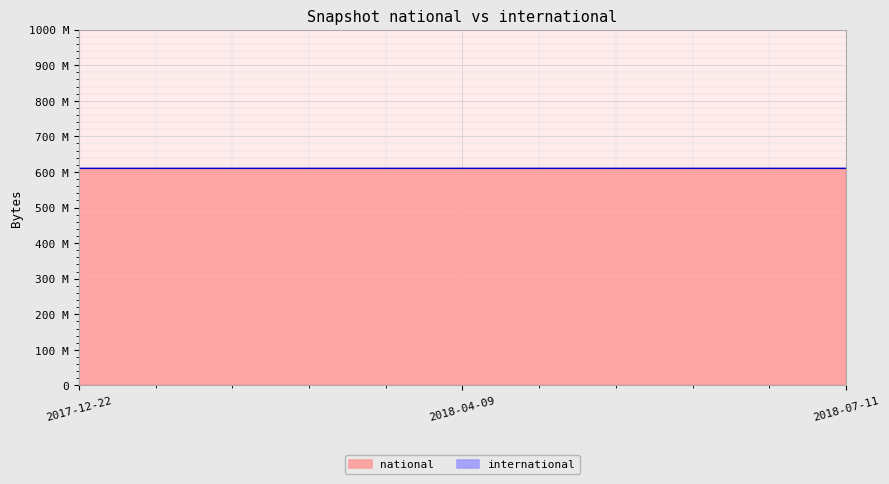

List the labels in order of international value, largest first.

2017-12-22, 2018-04-09, 2018-07-11